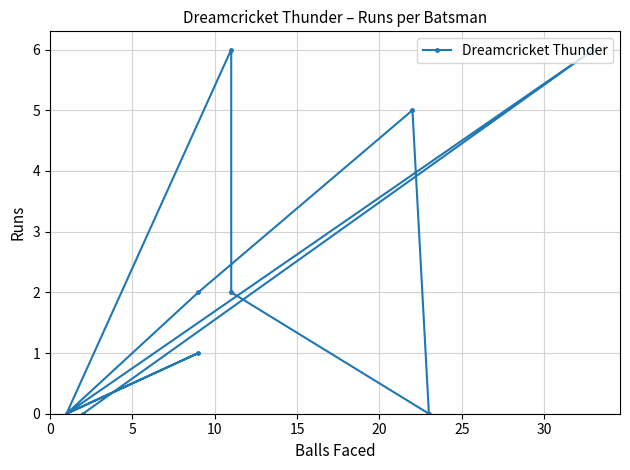

How many data points does each series have?

11